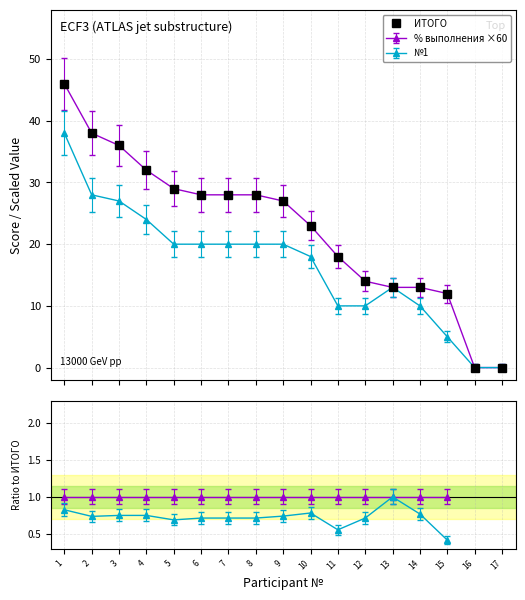

What is the difference between the values at 4 and 6?

4